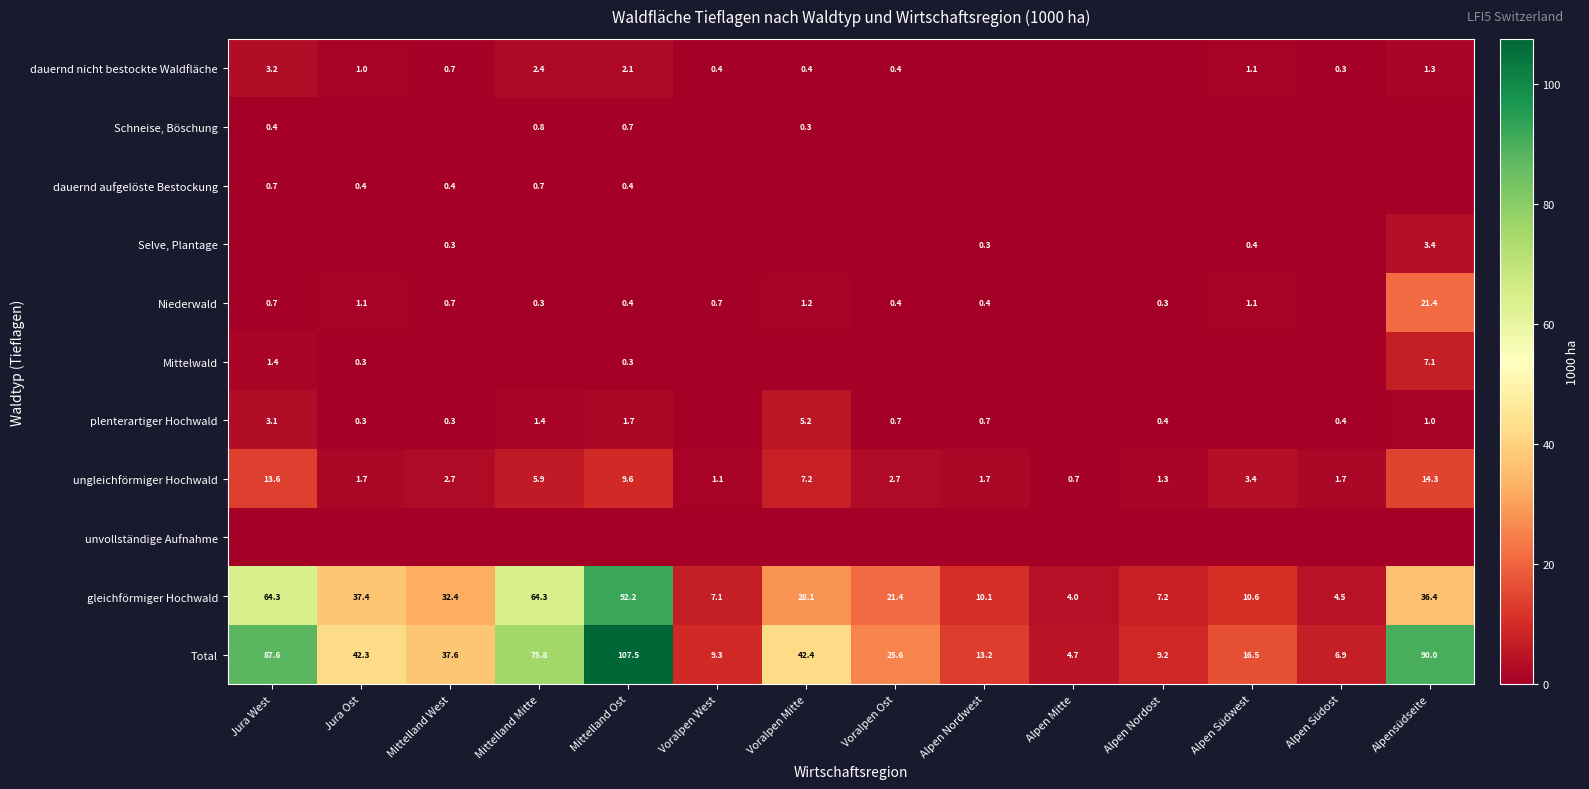

How many values in the ungleichförmiger Hochwald series are below 2?

6